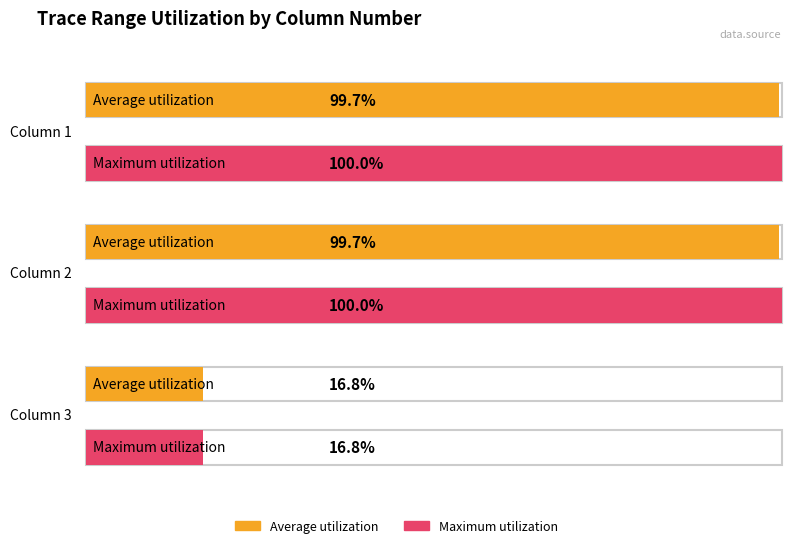

Rank the categories by Maximum utilization value from highest to lowest.

Column 1, Column 2, Column 3